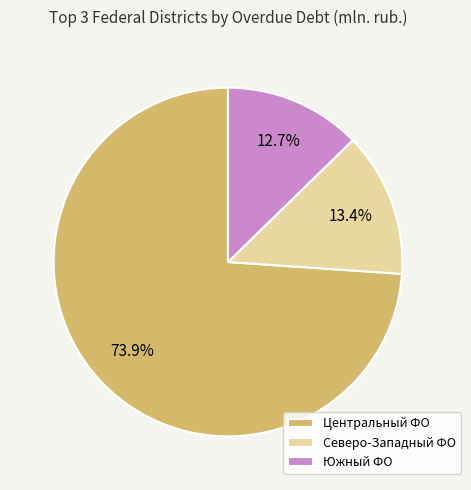

Rank the categories by value from highest to lowest.

Центральный ФО, Северо-Западный ФО, Южный ФО